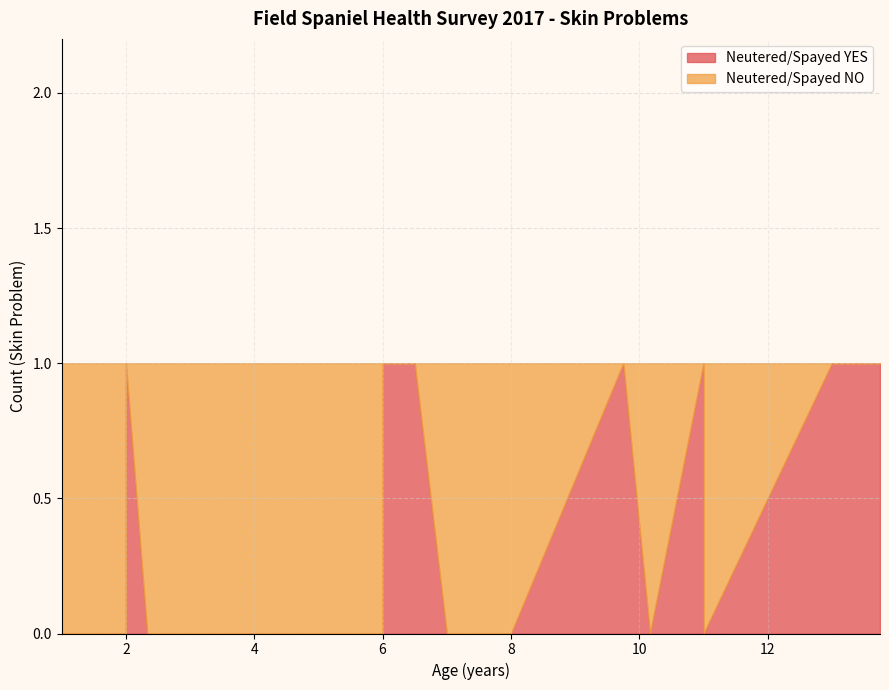

How many categories are shown in the chart?

25